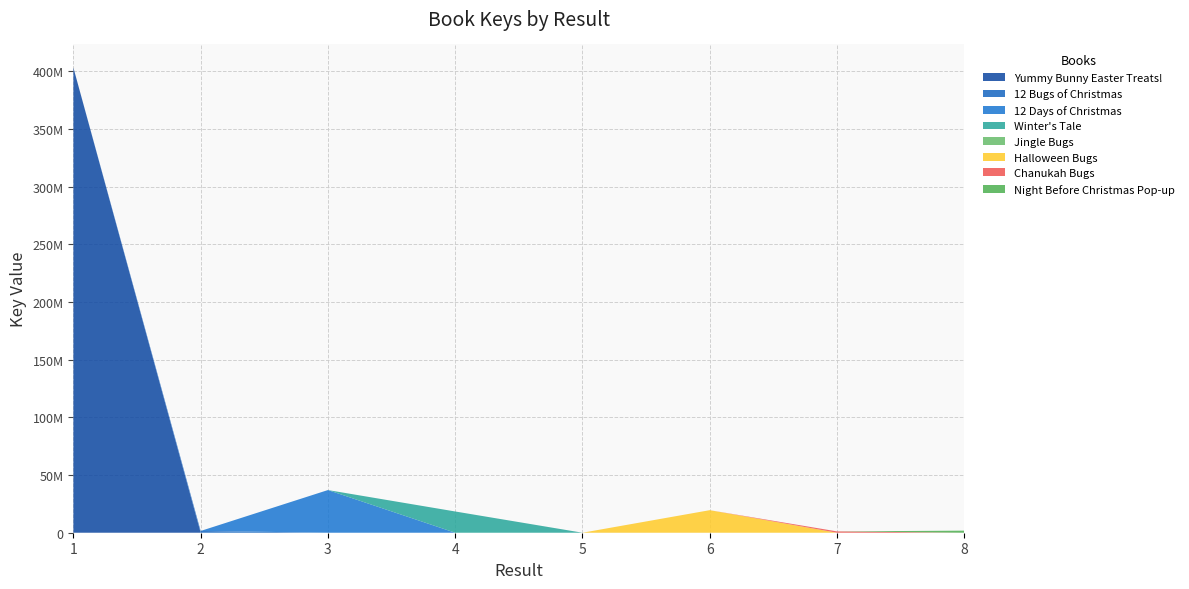

Reading left to right, extract all data points from this chart.

402979538	1531549	36972397	18415359	6666	19535829	1149605	1804372